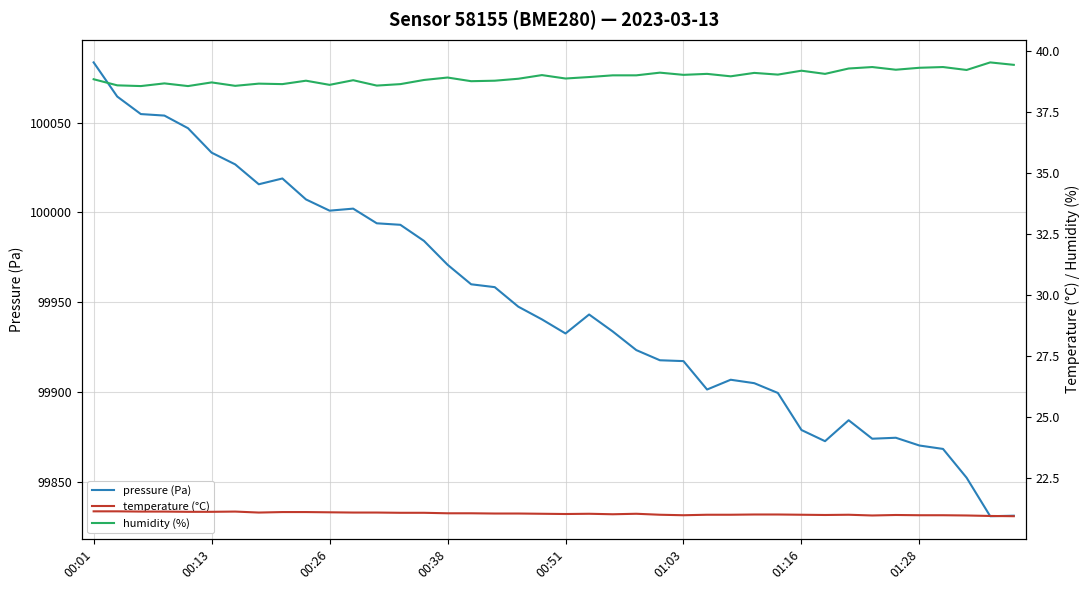

What is the approximate value of pressure (Pa) at 8?

100018.9